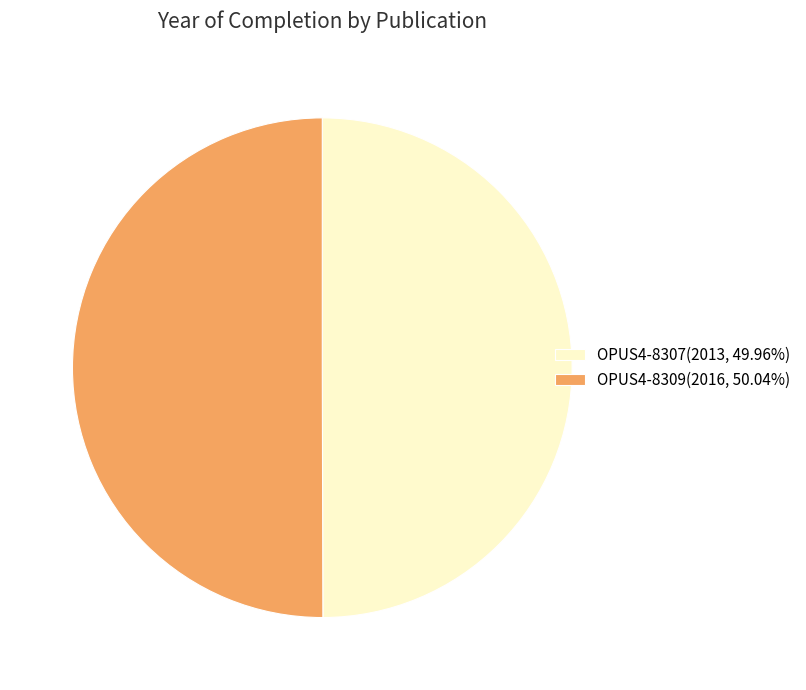

How many slices are in this pie chart?

2